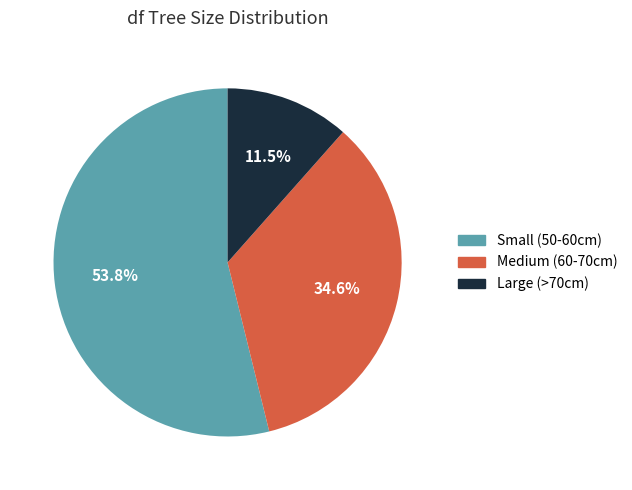

Is the sum of Small (50-60cm) and Medium (60-70cm) greater than half?

Yes